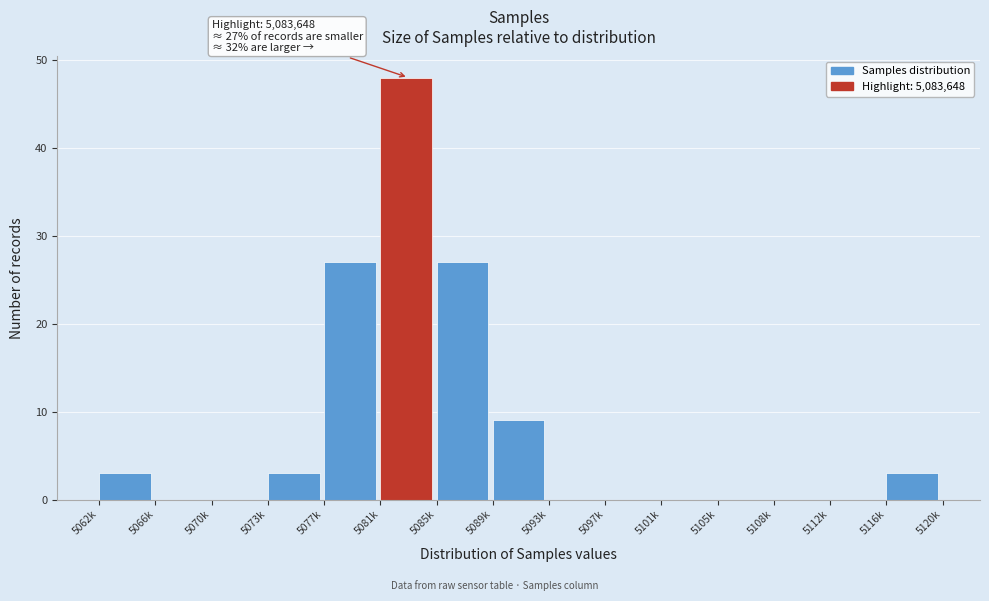

Reading left to right, what are all the values shown in this chart?

5062k=3	5066k=0	5070k=0	5073k=3	5077k=27	5081k=48	5085k=27	5089k=9	5093k=0	5097k=0	5101k=0	5105k=0	5108k=0	5112k=0	5116k=3